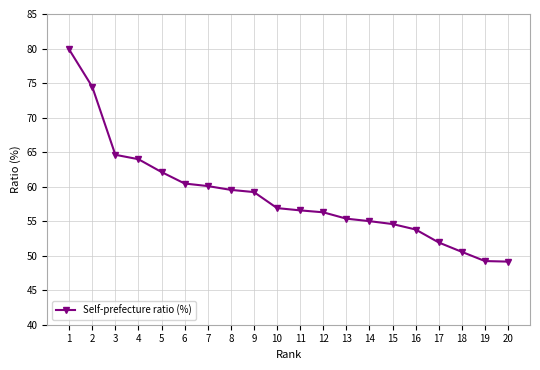

Count the number of categories in the chart.

20